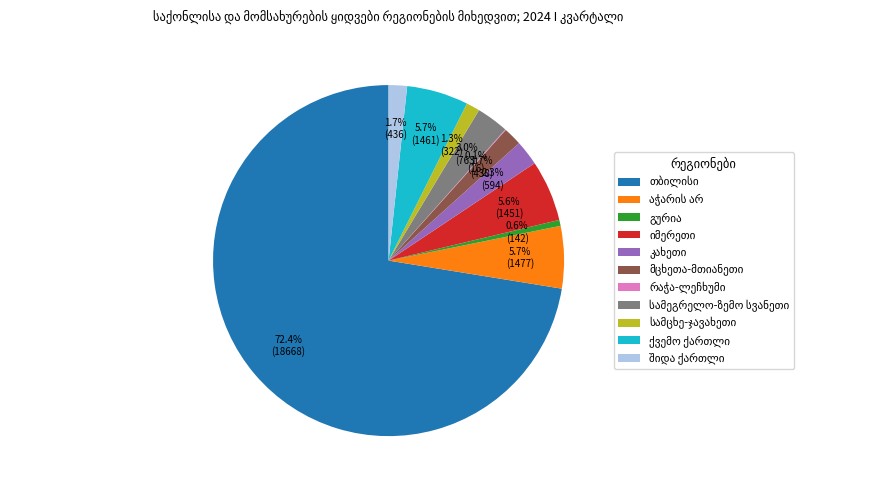

Is there any slice that represents more than half of the pie?

Yes